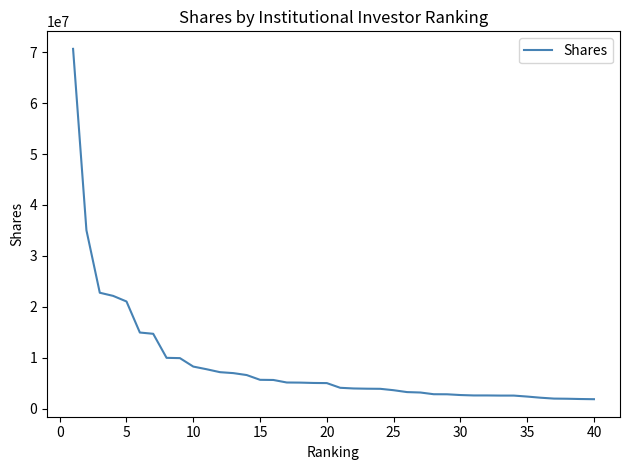

How many lines are shown in the chart?

1